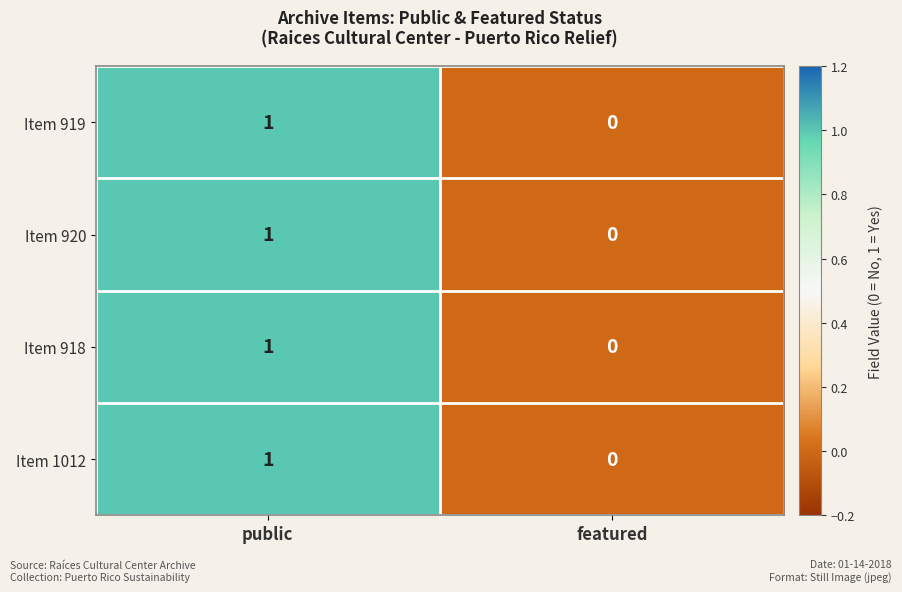

Reading left to right, list all the values displayed in this chart.

Item 919: 1	0
Item 920: 1	0
Item 918: 1	0
Item 1012: 1	0